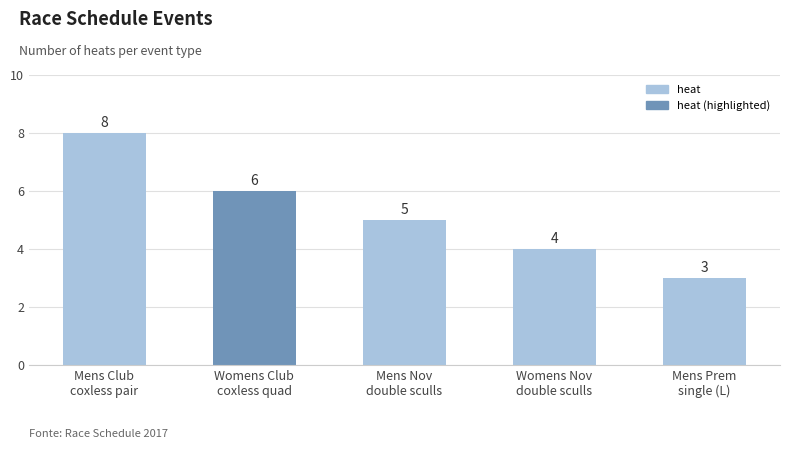

Reading left to right, transcribe all the data shown in this chart.

Mens Club
coxless pair=8	Womens Club
coxless quad=6	Mens Nov
double sculls=5	Womens Nov
double sculls=4	Mens Prem
single (L)=3